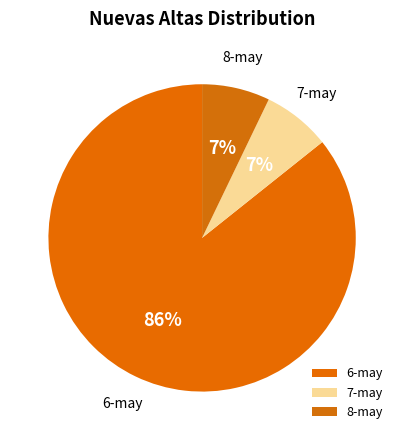

How many slices are in this pie chart?

3